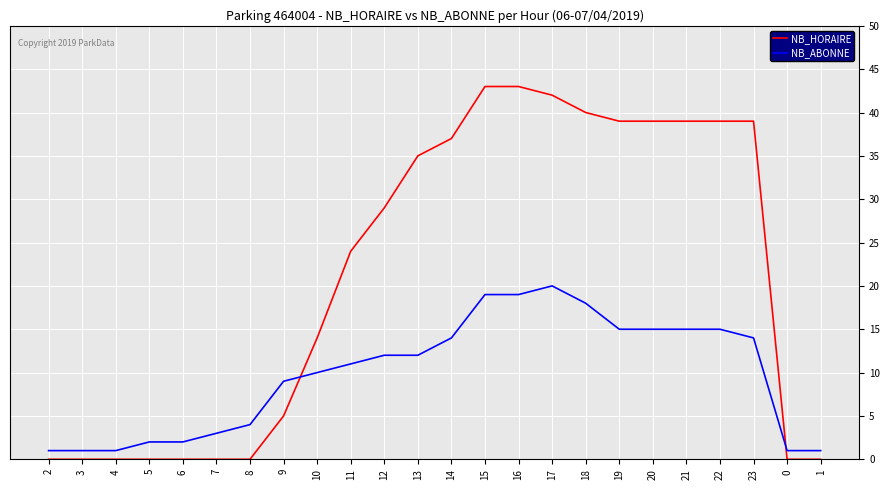

What is the maximum value shown in the chart?

43